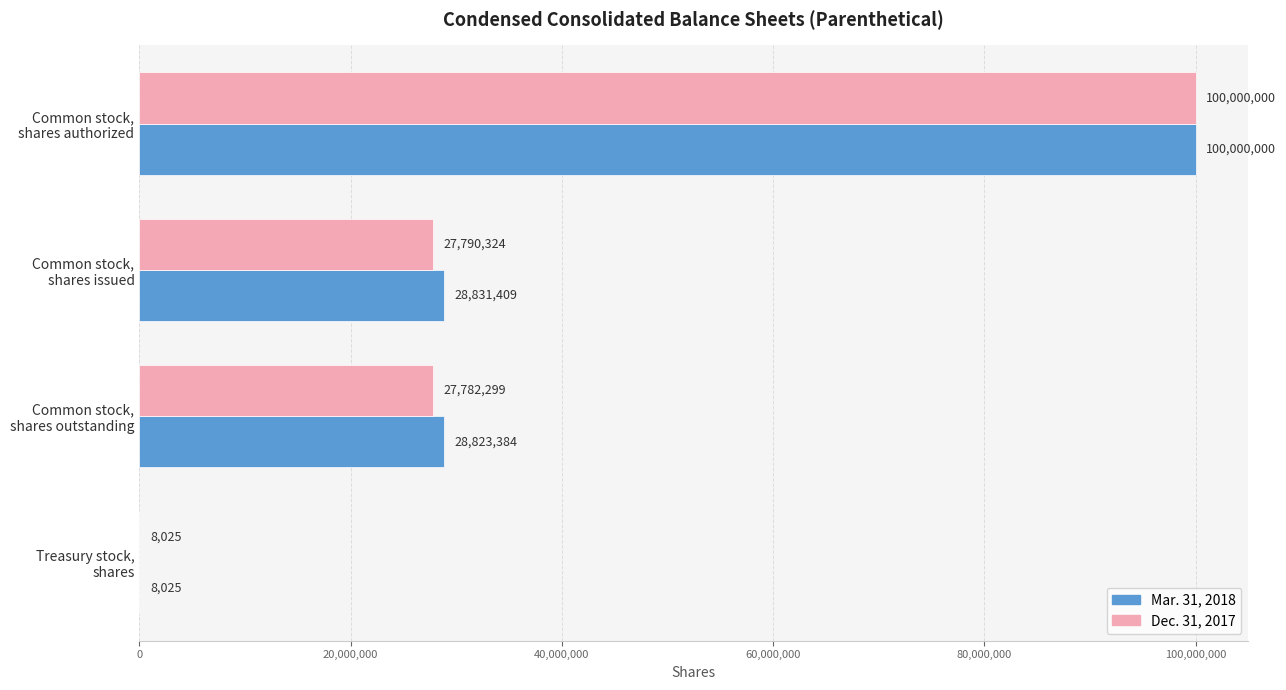

What is the highest value of the Mar. 31, 2018 series?

100000000